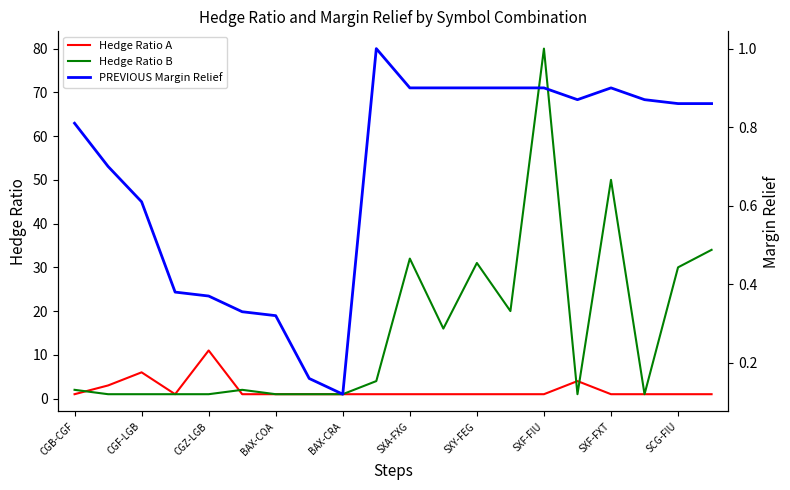

True or false: Hedge Ratio B has a value of 34.0 at 19.

True